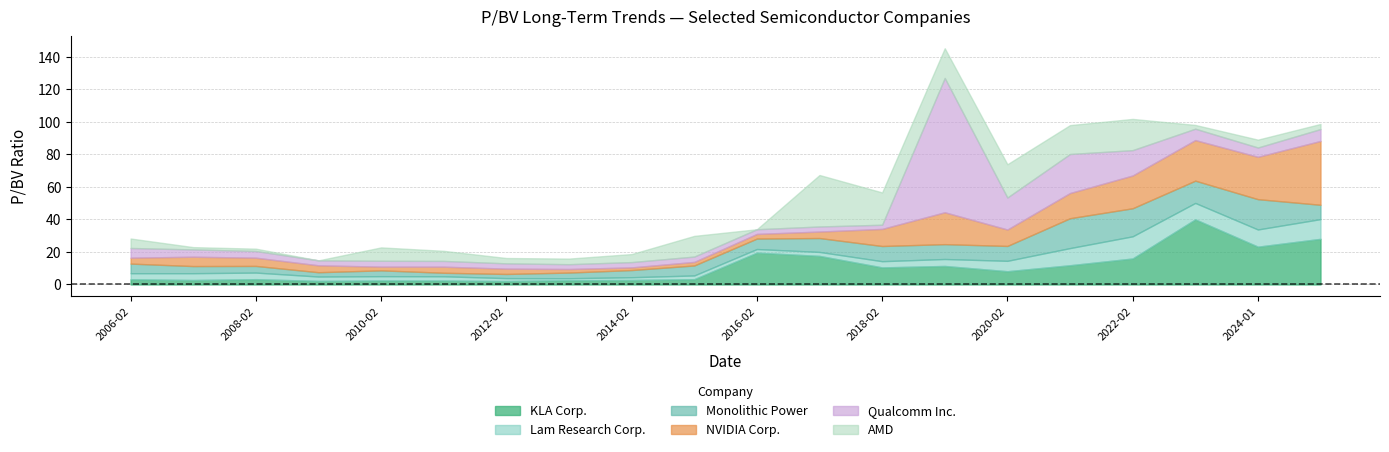

Which series has the largest total across all categories?

KLA Corp.